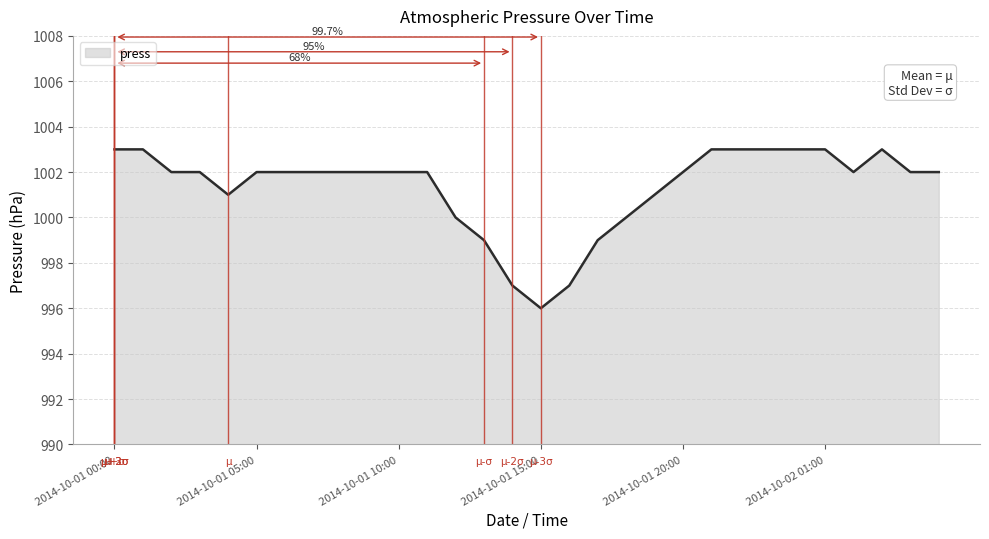

What is the minimum value shown in the chart?

996